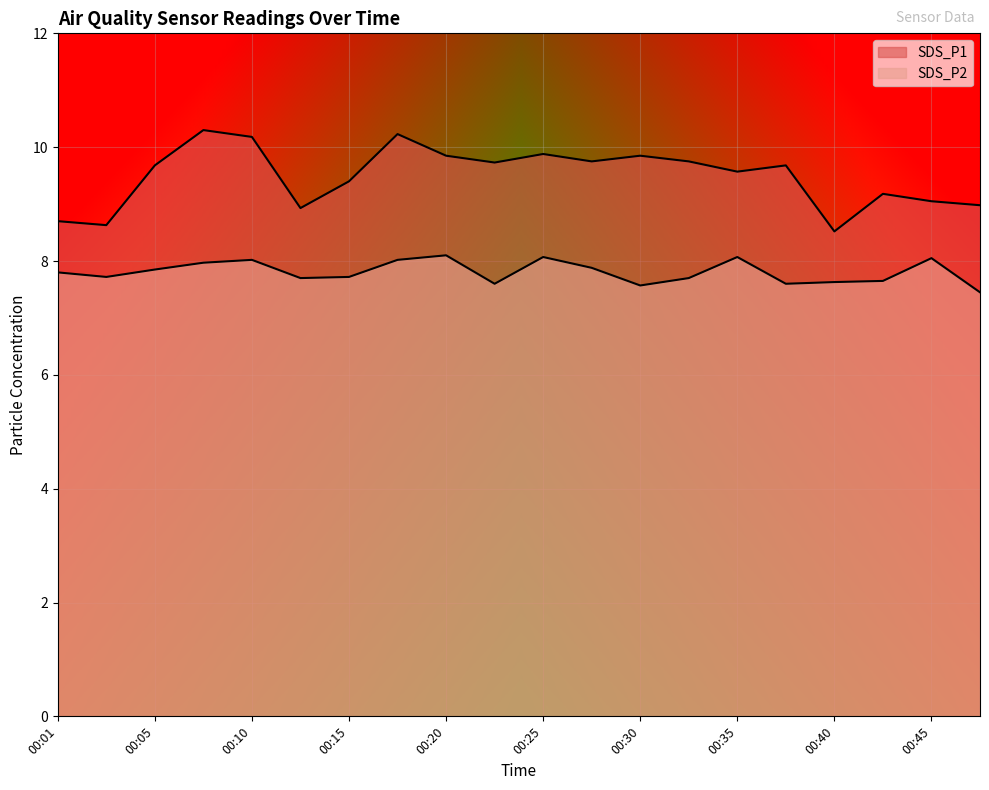

At 00:01, list the series in order from smallest to largest.

SDS_P2, SDS_P1